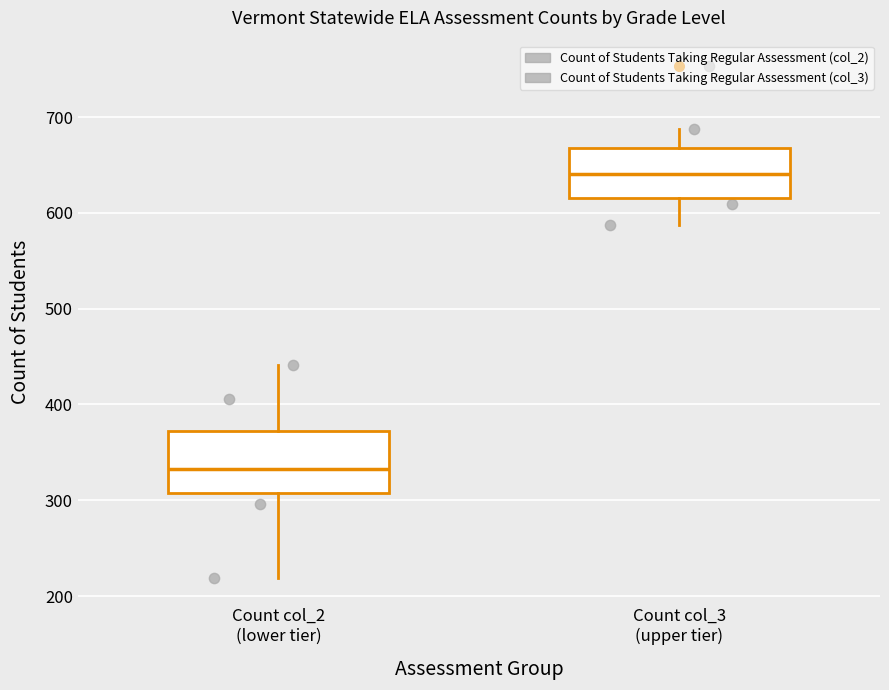

Which box has the highest median line?

Count col_3 (upper tier)